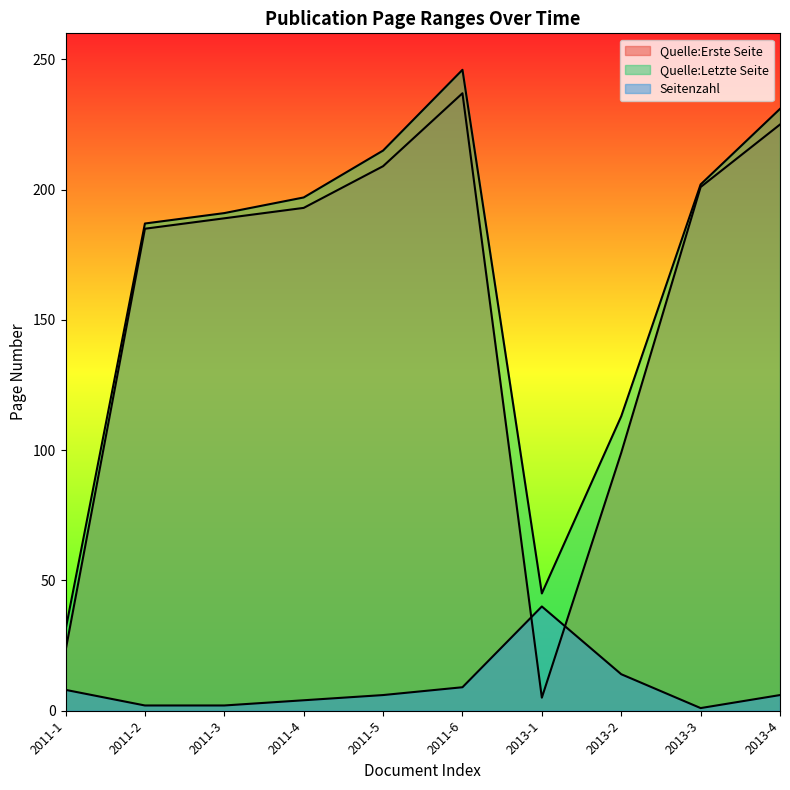

At 2011-5, list the series in order from largest to smallest.

Quelle:Letzte Seite, Quelle:Erste Seite, Seitenzahl